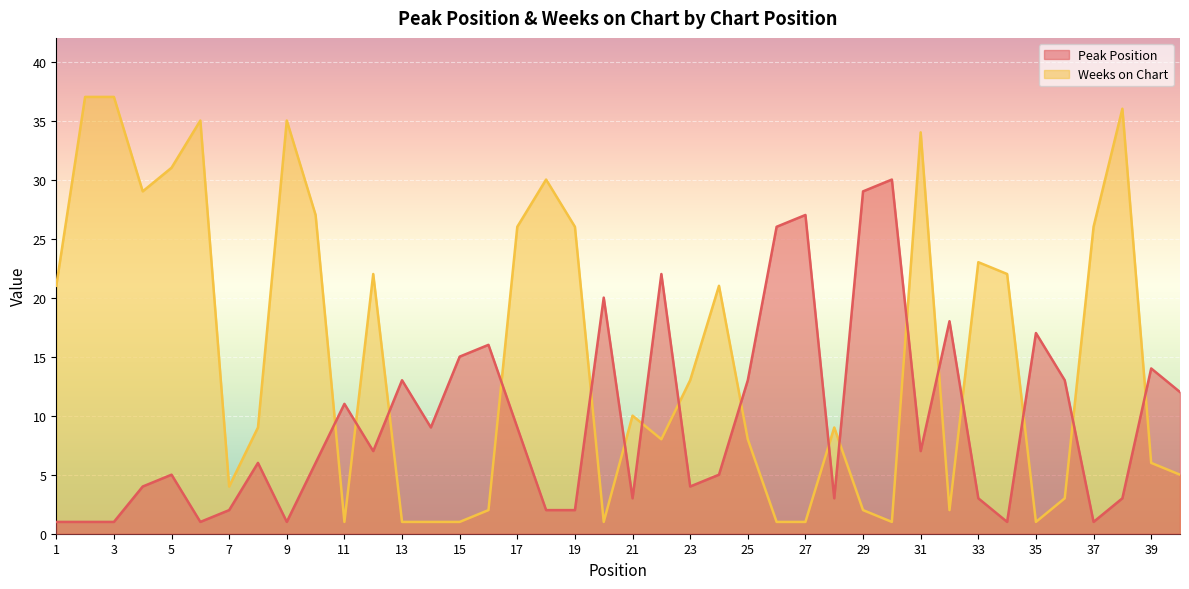

Does the chart display data point markers on the line(s)?

No